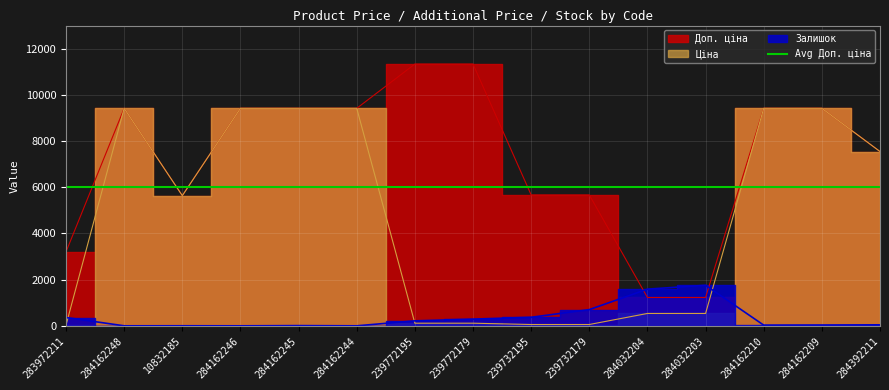

What is the sum of the Залишок values at 284032203 and 239772195?

1971.0